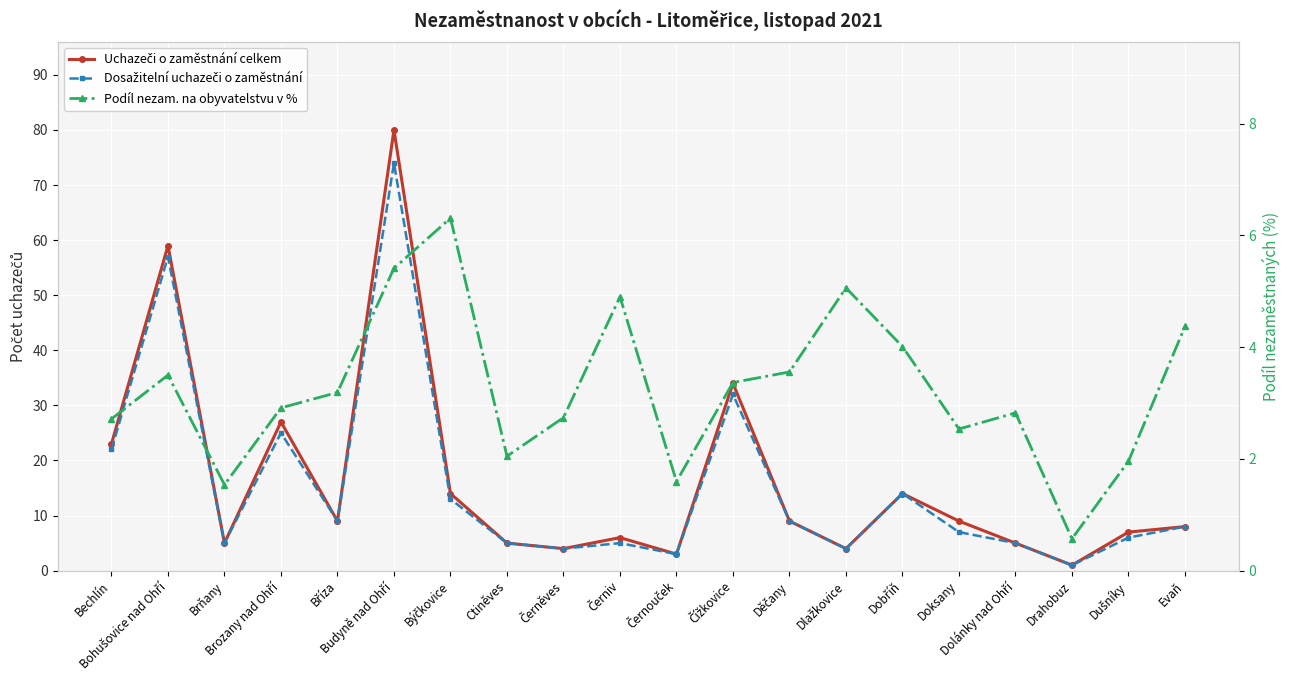

What position from the right is Bříza?

16